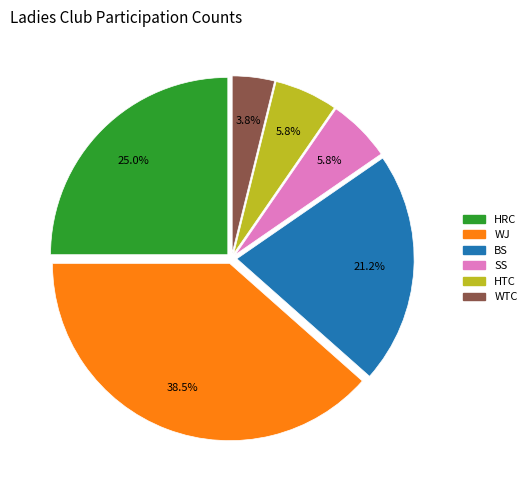

Between WJ and HTC, which is larger?

WJ